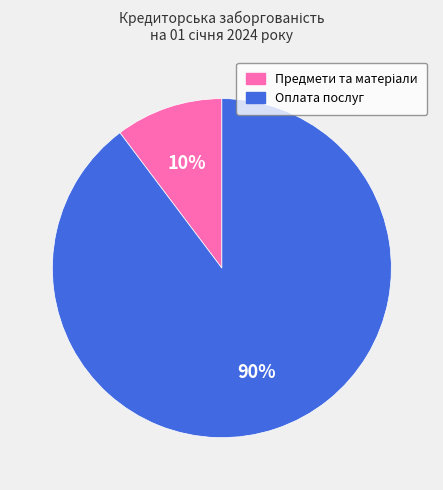

To the nearest percent, what is the average slice percentage?

50%